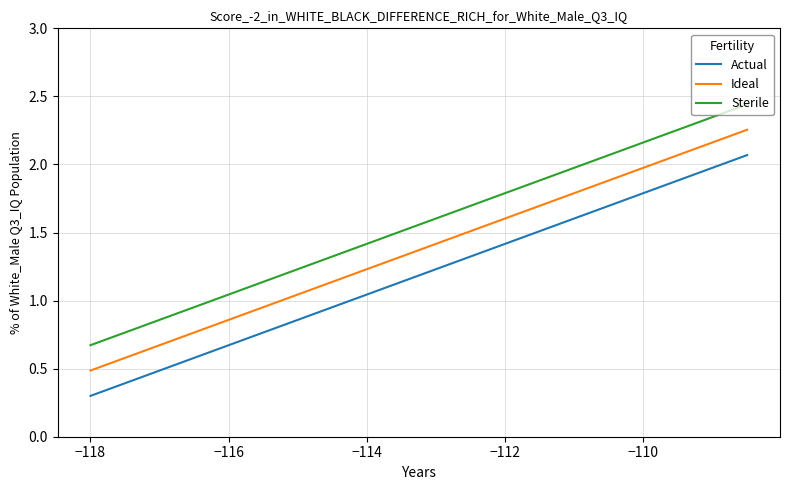

What is the difference between the maximum and minimum values in the Ideal series?

1.8